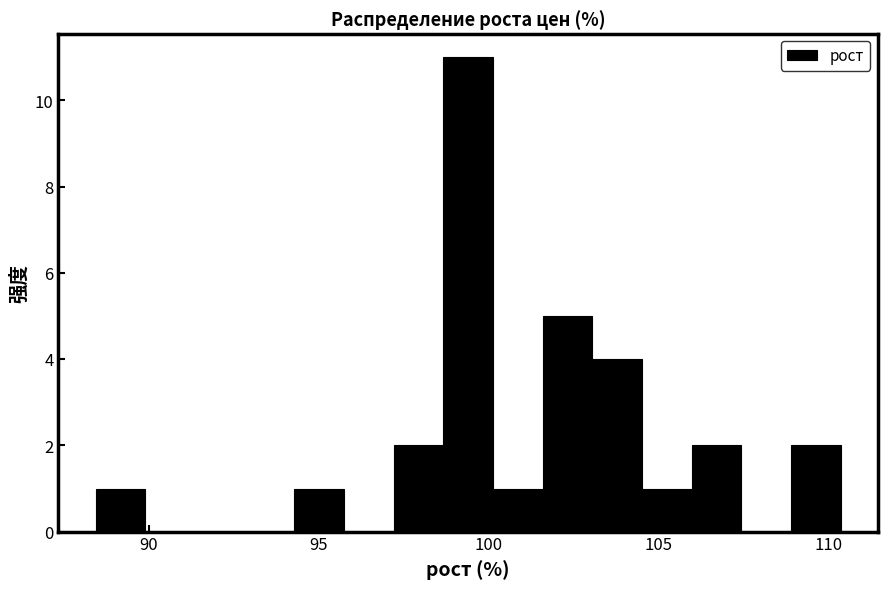

Read against the x-axis, roughly where is the centre of the tallest bar?

99.5